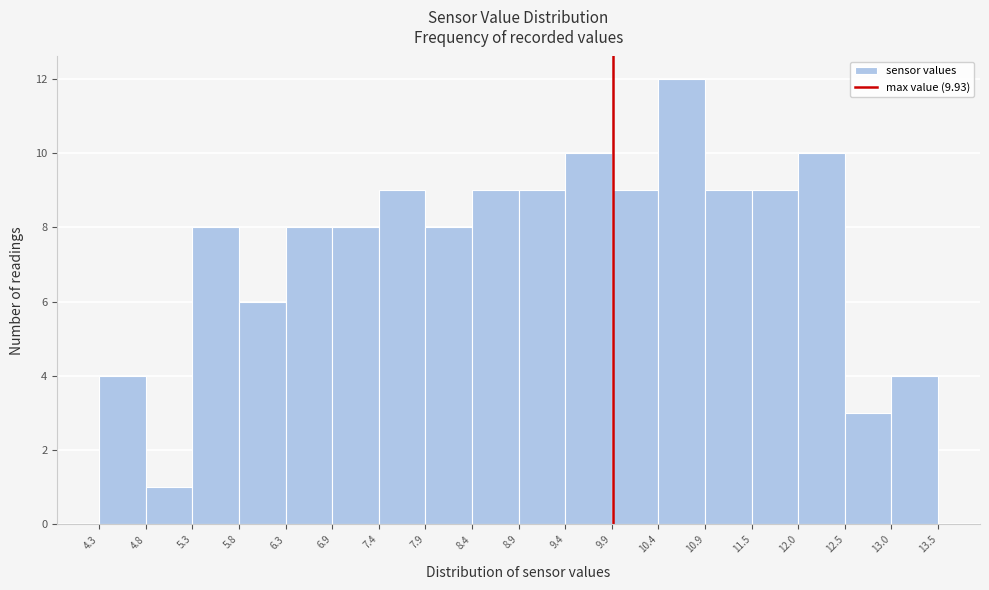

Reading left to right, transcribe this chart: for each bar, give the range it covers on the x-axis and its height. The values are not printed on the chart, so give them approximately, as read against the axis.

4.3 to 4.8: 4
4.8 to 5.3: 1
5.3 to 5.8: 8
5.8 to 6.3: 6
6.3 to 6.9: 8
6.9 to 7.4: 8
7.4 to 7.9: 9
7.9 to 8.4: 8
8.4 to 8.9: 9
8.9 to 9.4: 9
9.4 to 9.9: 10
9.9 to 10.4: 9
10.4 to 10.9: 12
10.9 to 11.5: 9
11.5 to 12.0: 9
12.0 to 12.5: 10
12.5 to 13.0: 3
13.0 to 13.5: 4